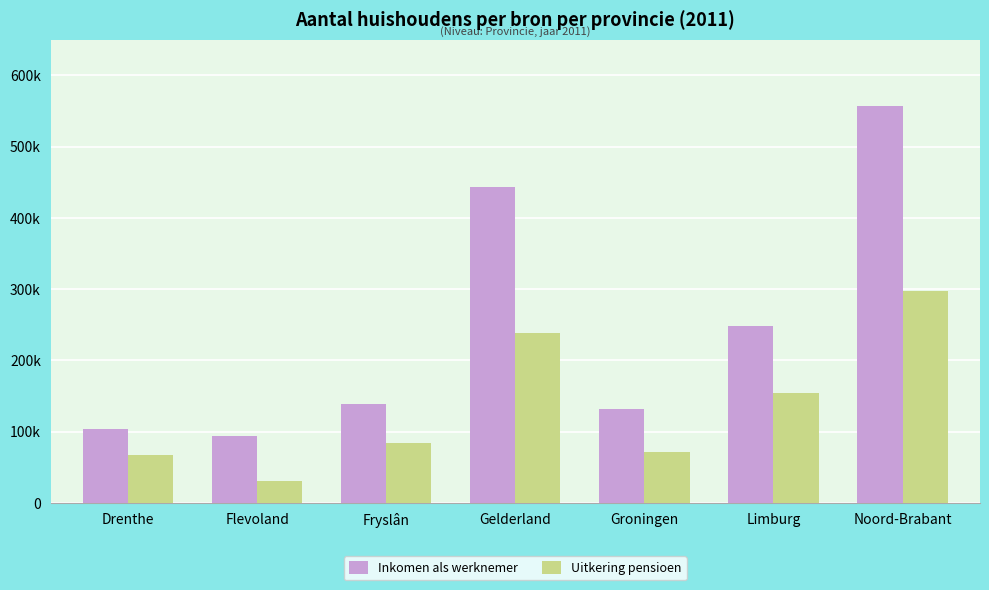

List the labels in order of Inkomen als werknemer value, largest first.

Noord-Brabant, Gelderland, Limburg, Fryslân, Groningen, Drenthe, Flevoland